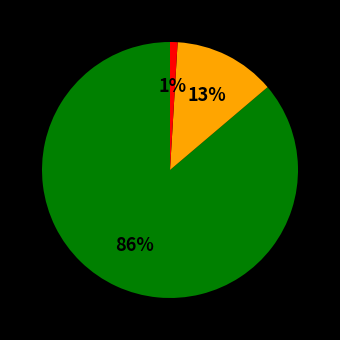

To the nearest percent, what is the average slice percentage?

33%